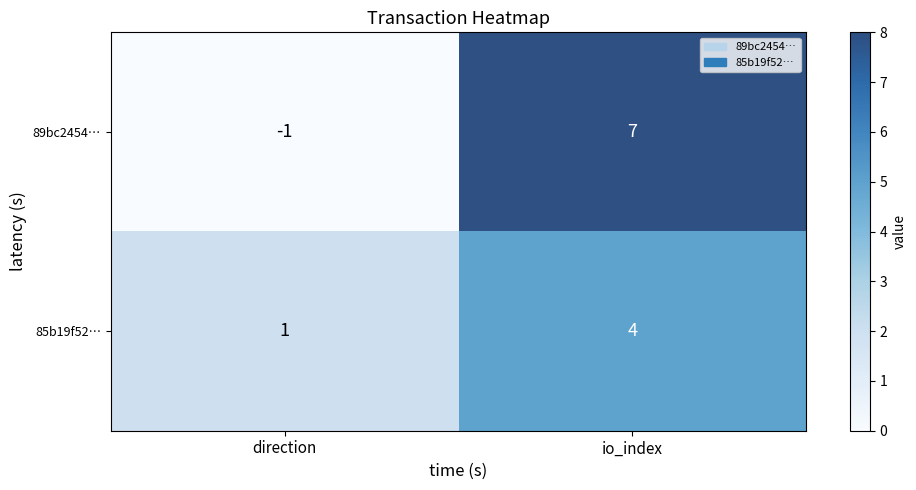

True or false: 89bc2454… has a value of 7 at io_index.

True